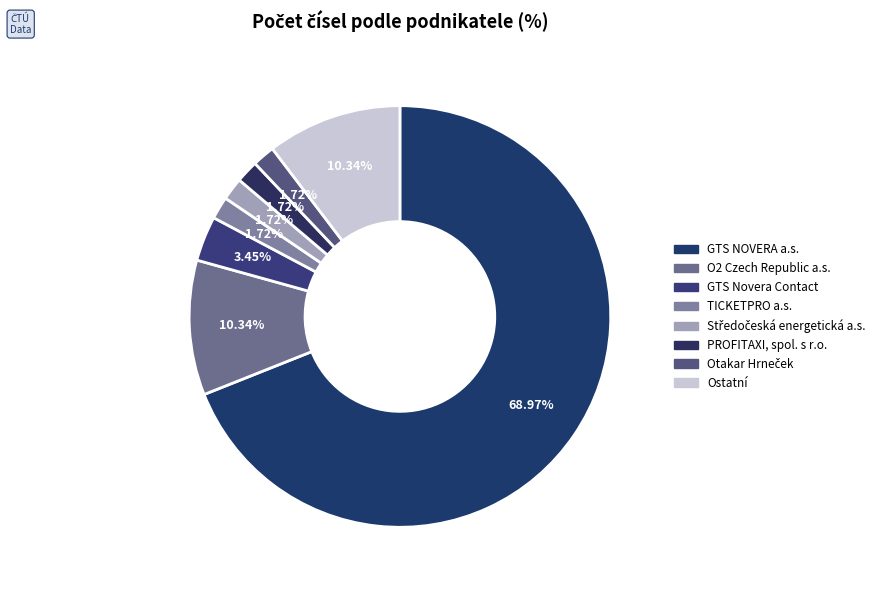

Which category has the biggest portion of the pie?

GTS NOVERA a.s. (250-269)